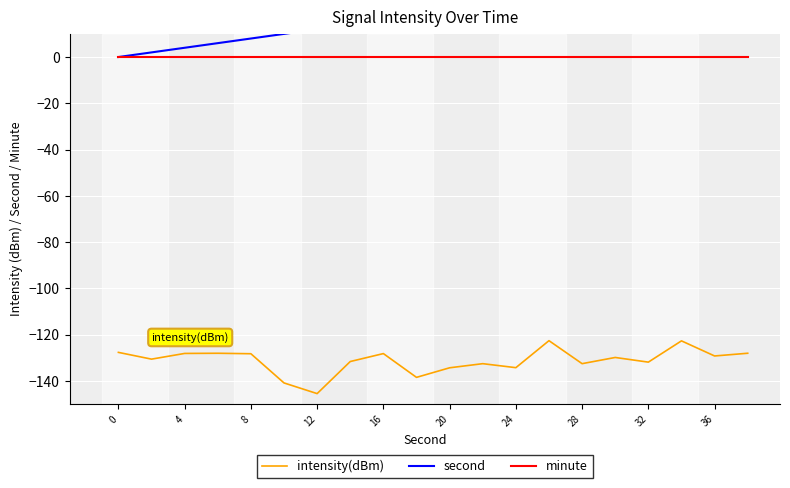

What is the difference between the maximum and minimum values in the second series?

38.0